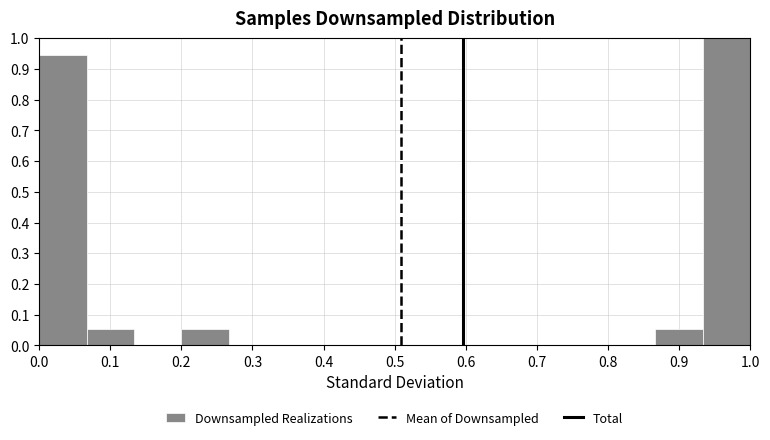

Reading left to right, list every bar in this chart as the range it spans on the x-axis followed by its height. Neither the bar edges nor the heights are printed on the chart, so give them approximately, as read against the axes.

0.00 to 0.07: 0.95
0.07 to 0.13: 0.05
0.13 to 0.20: 0
0.20 to 0.27: 0.05
0.27 to 0.33: 0
0.33 to 0.40: 0
0.40 to 0.47: 0
0.47 to 0.53: 0
0.53 to 0.60: 0
0.60 to 0.67: 0
0.67 to 0.73: 0
0.73 to 0.80: 0
0.80 to 0.87: 0
0.87 to 0.93: 0.05
0.93 to 1.00: 1.00